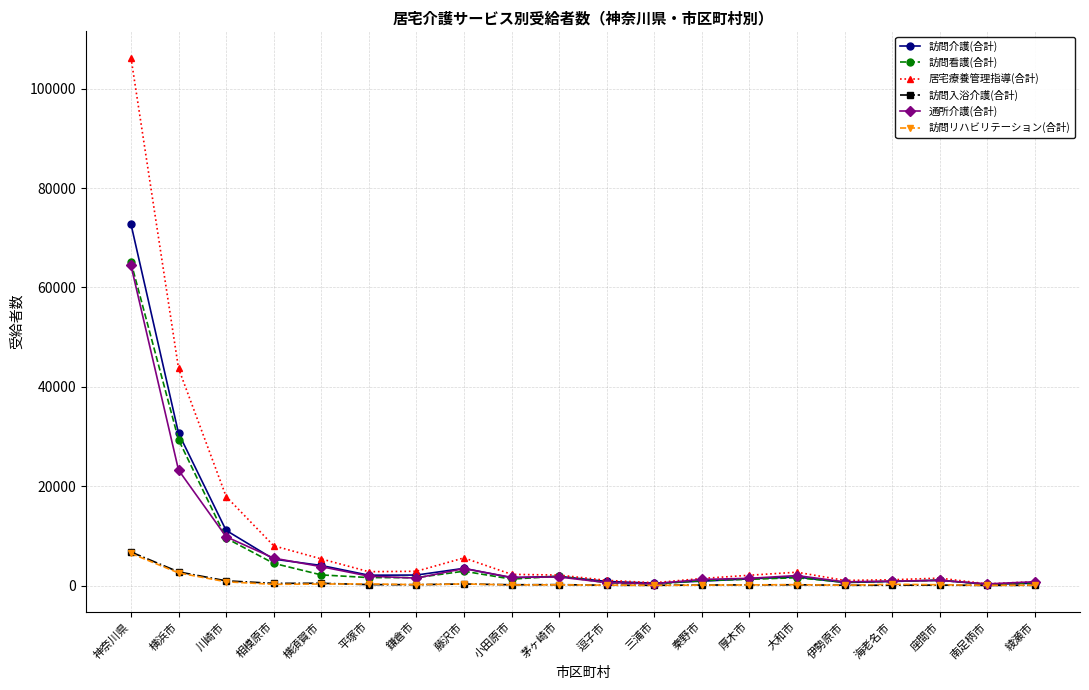

Is it true that 通所介護(合計) equals 14261 at 横浜市?

False